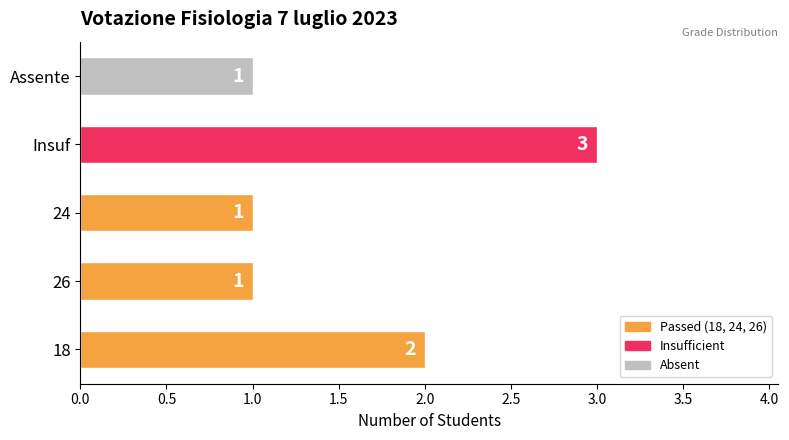

Does the chart contain any negative values?

No